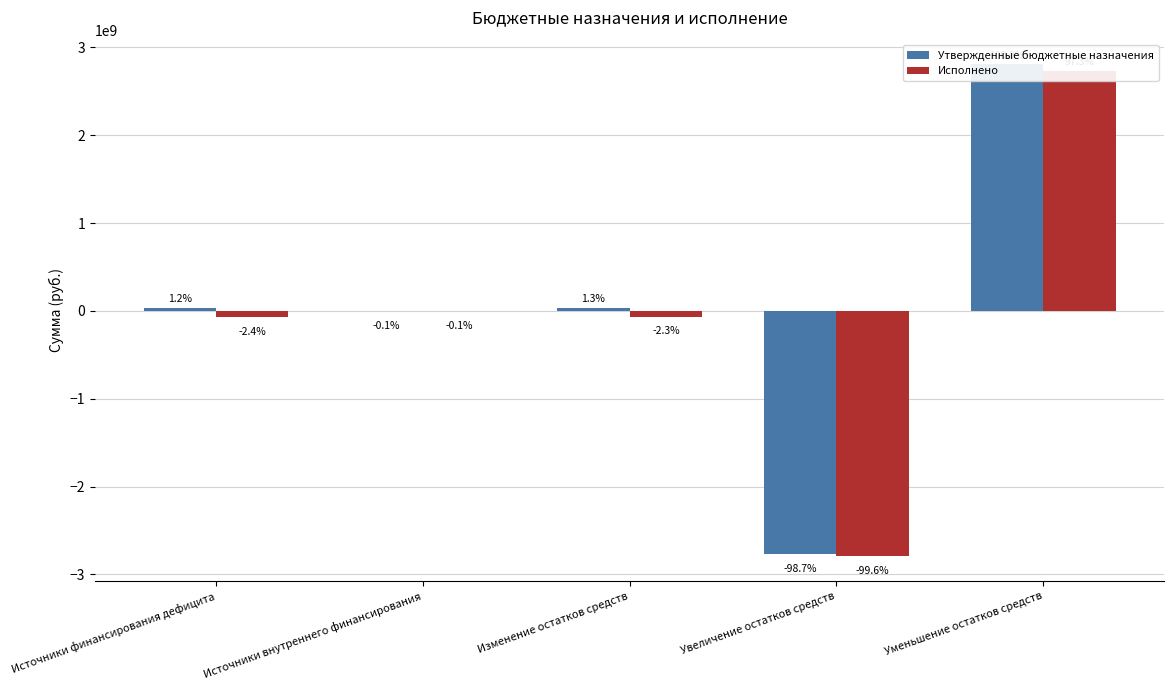

What is the label of the 1st bar from the left?

Источники финансирования дефицита